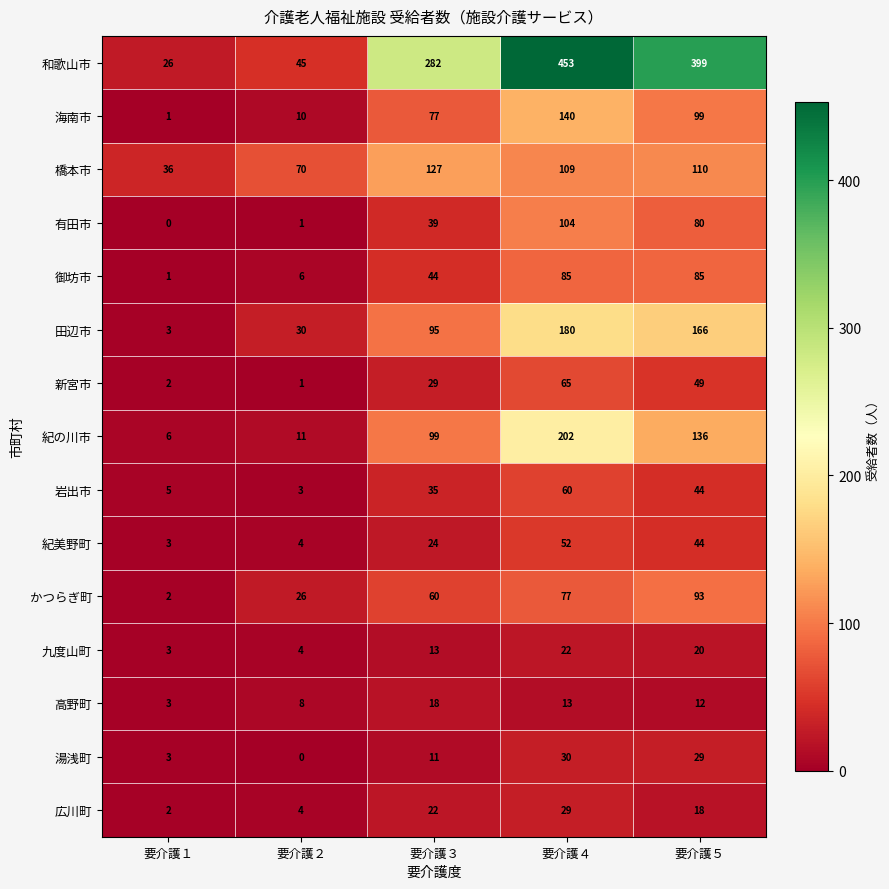

At which label is 田辺市 closest to 91?

要介護３